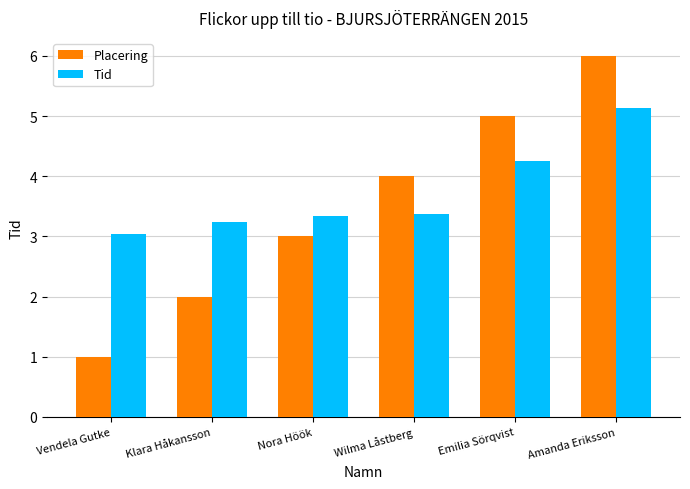

What is the spread (max minus min) of values at Nora Höök?

0.3